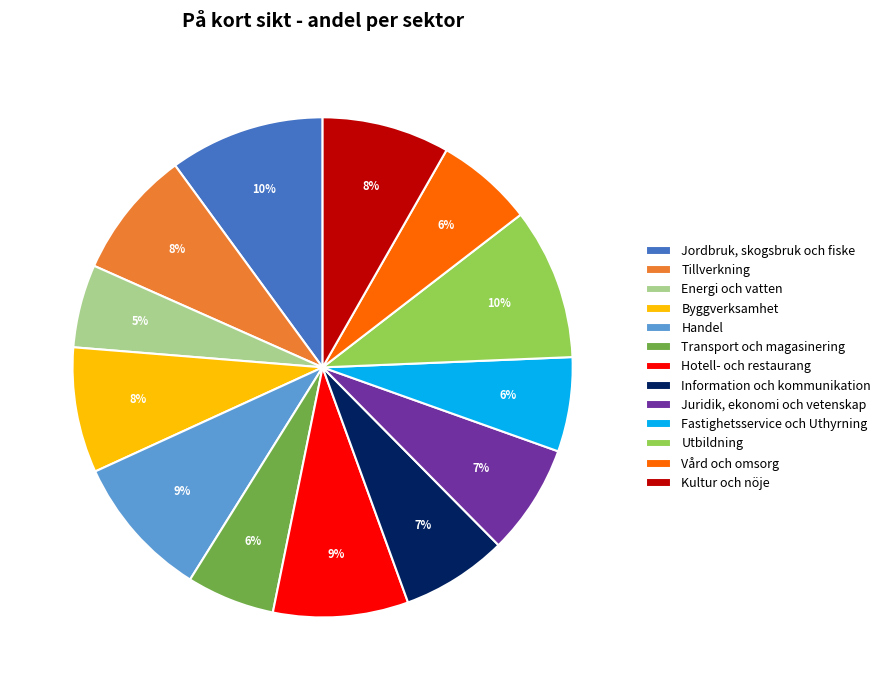

To the nearest percent, what is the average slice percentage?

8%